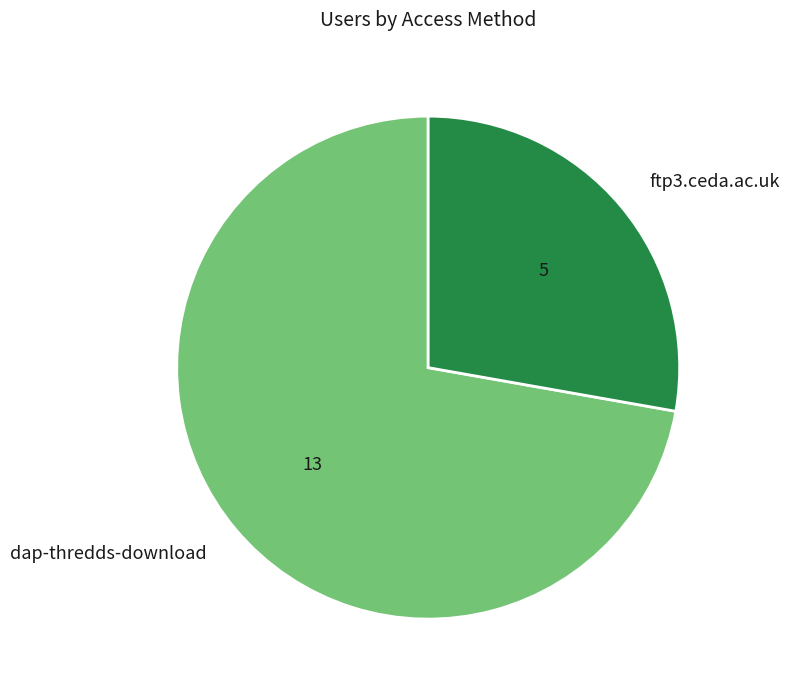

Rank the categories by value from highest to lowest.

dap-thredds-download, ftp3.ceda.ac.uk